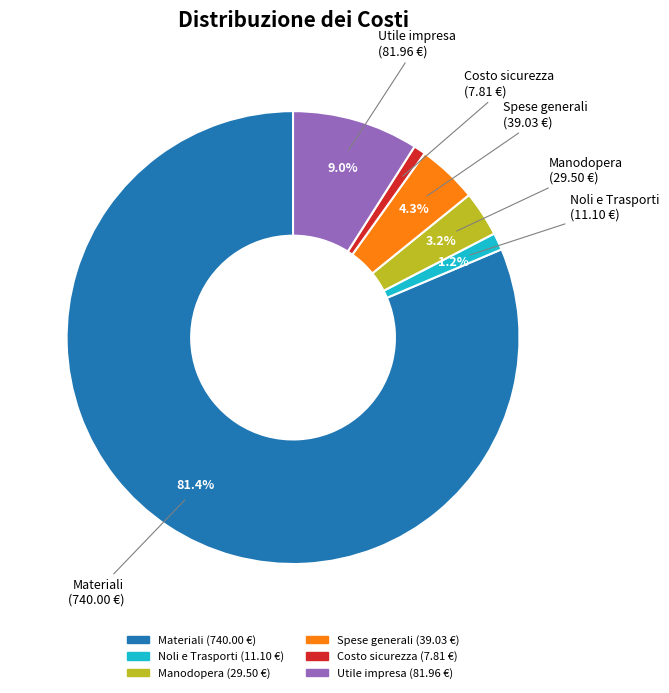

To the nearest percent, what is the combined percentage of Costo sicurezza and Noli e Trasporti?

2%